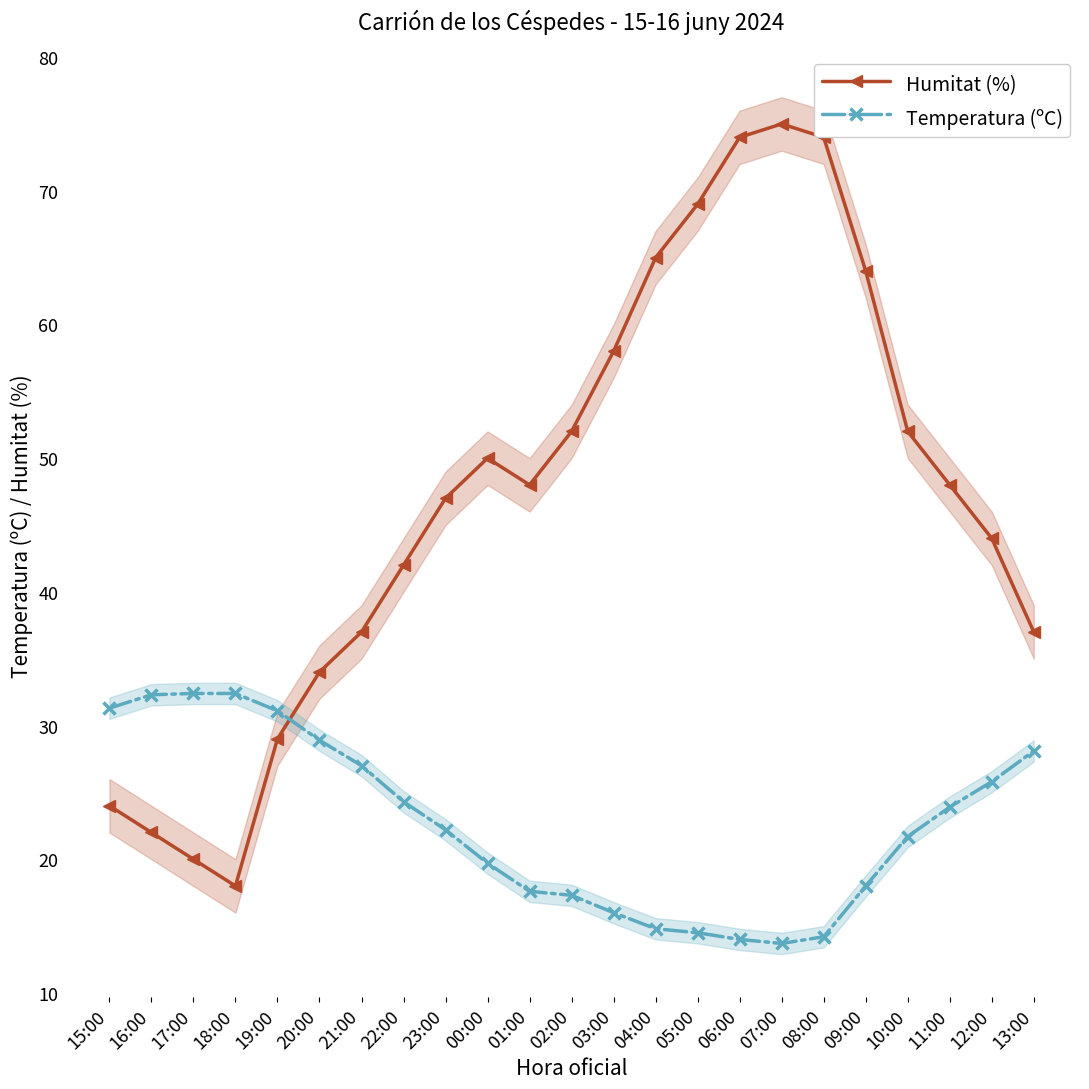

What is the difference between the highest and lowest values at 02:00?

34.7